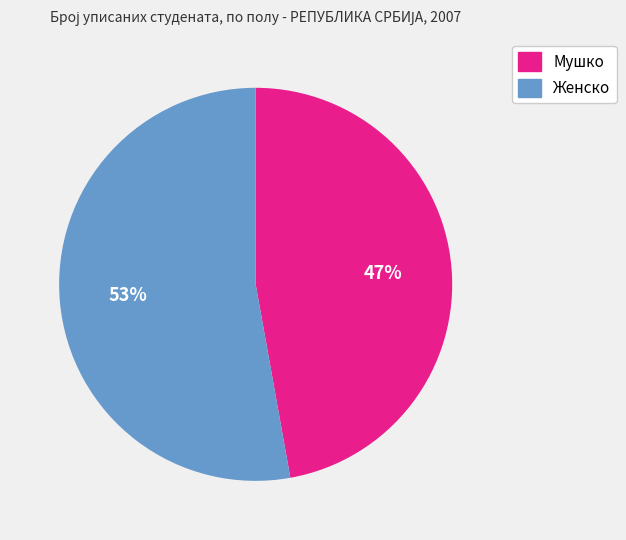

Is Мушко the majority of the pie?

No